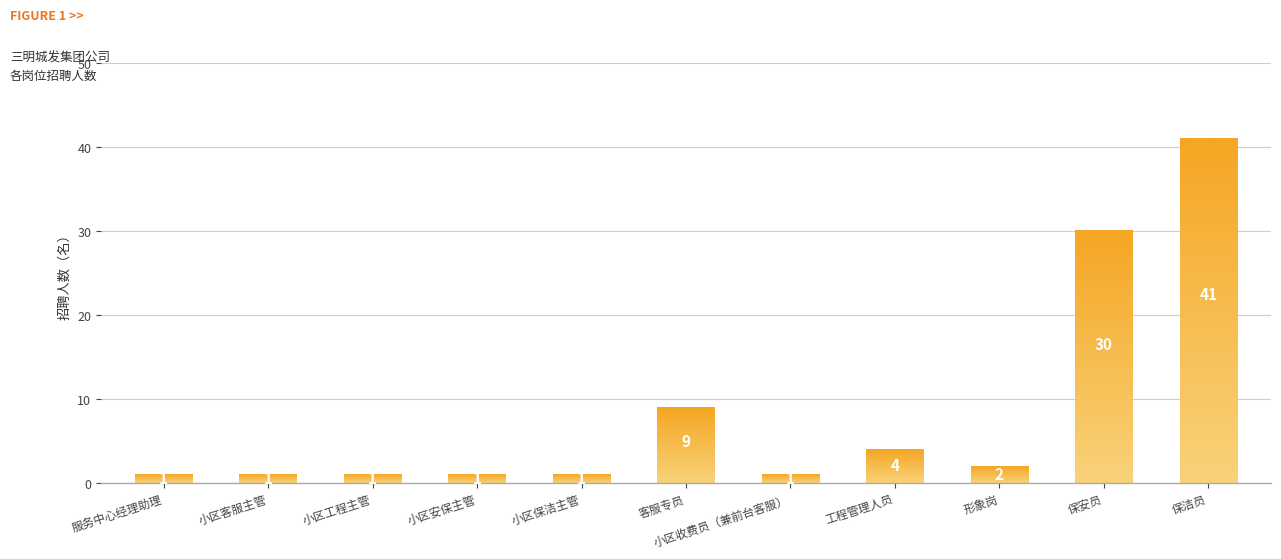

Rank the categories by value from highest to lowest.

保洁员, 保安员, 客服专员, 工程管理人员, 形象岗, 服务中心经理助理, 小区客服主管, 小区工程主管, 小区安保主管, 小区保洁主管, 小区收费员（兼前台客服）